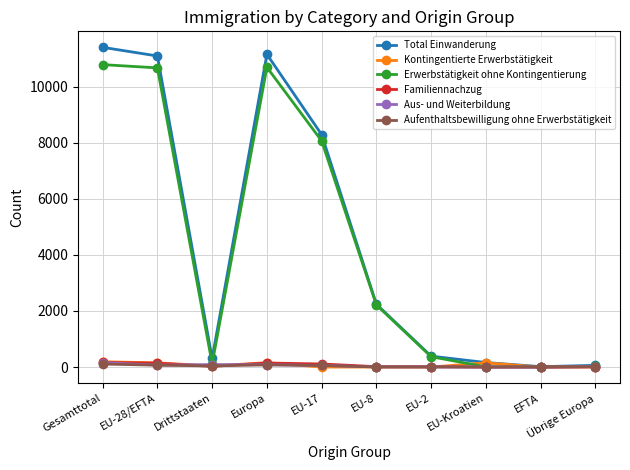

Is it true that Kontingentierte Erwerbstätigkeit equals 0 at EFTA?

True